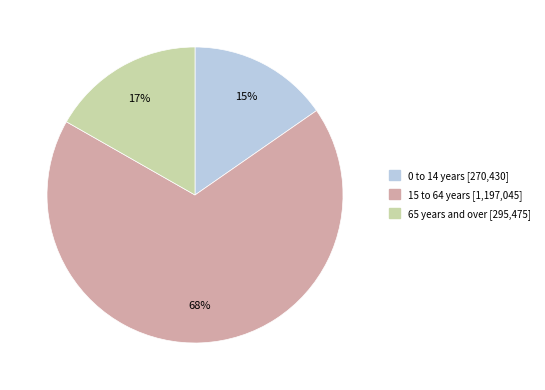

Rank the categories by value from lowest to highest.

0 to 14 years, 65 years and over, 15 to 64 years